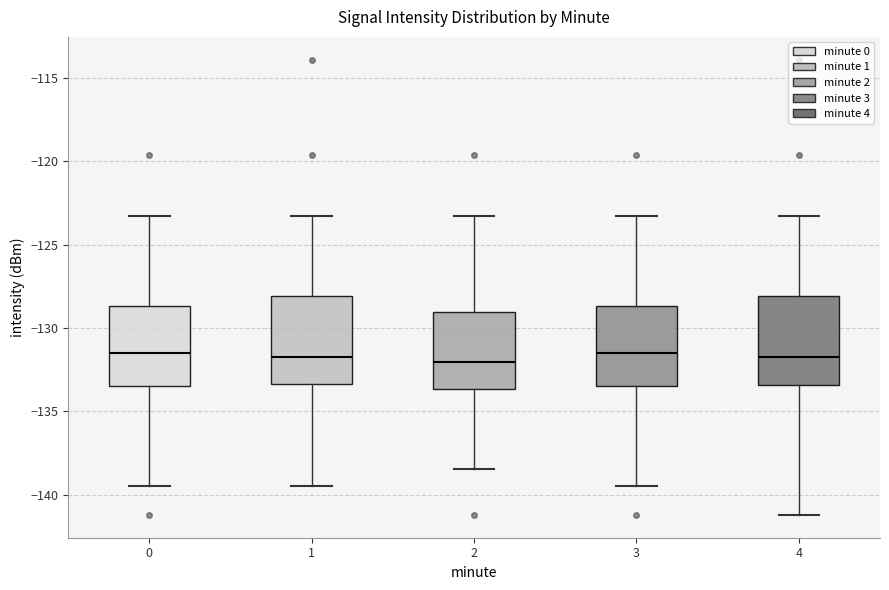

Where is the lower edge of the box at x = 1 on the y-axis? The values are not printed on the chart, so give them approximately, as read against the axis.

-133.5